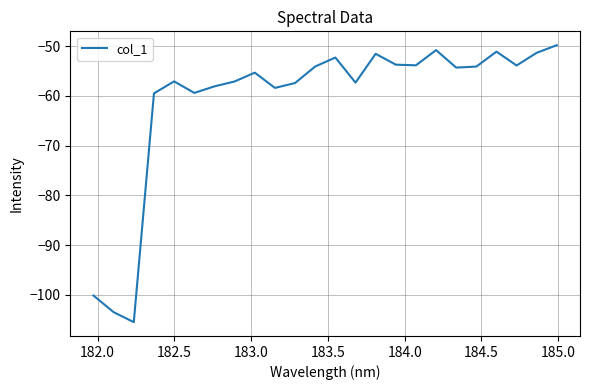

What is the smallest value displayed?

-105.5